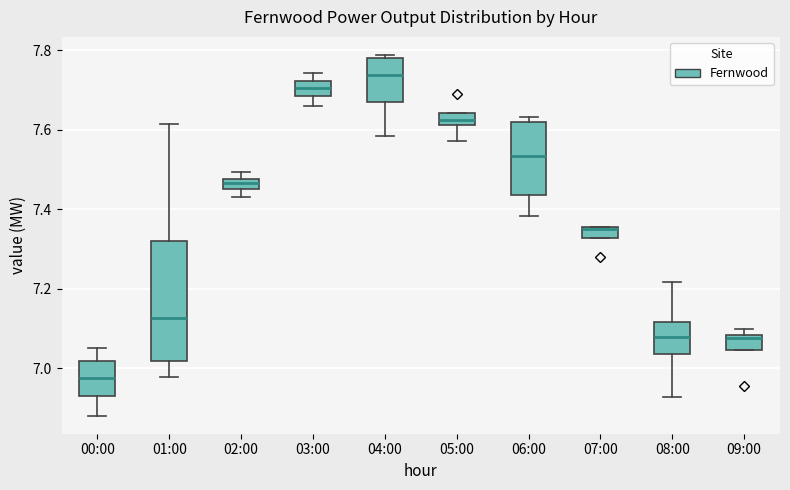

Which box has the highest median line?

04:00